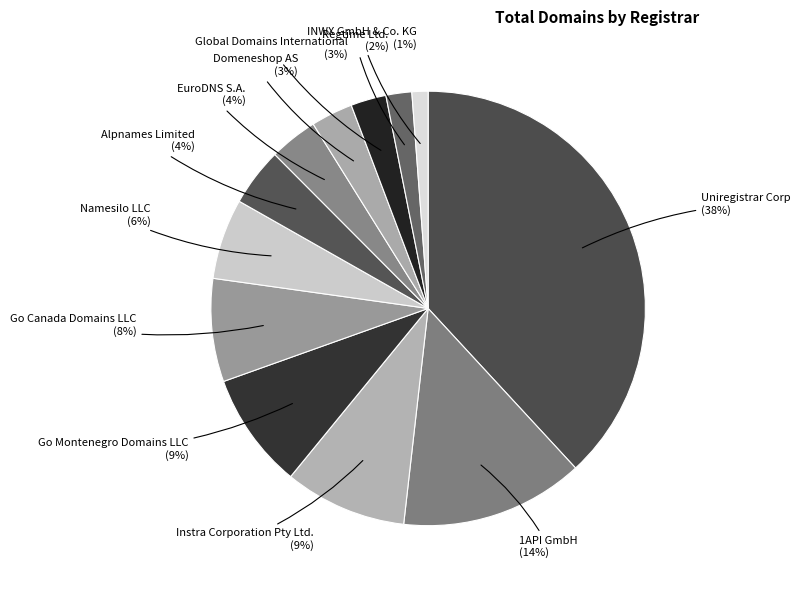

Which slice is the largest?

Uniregistrar Corp